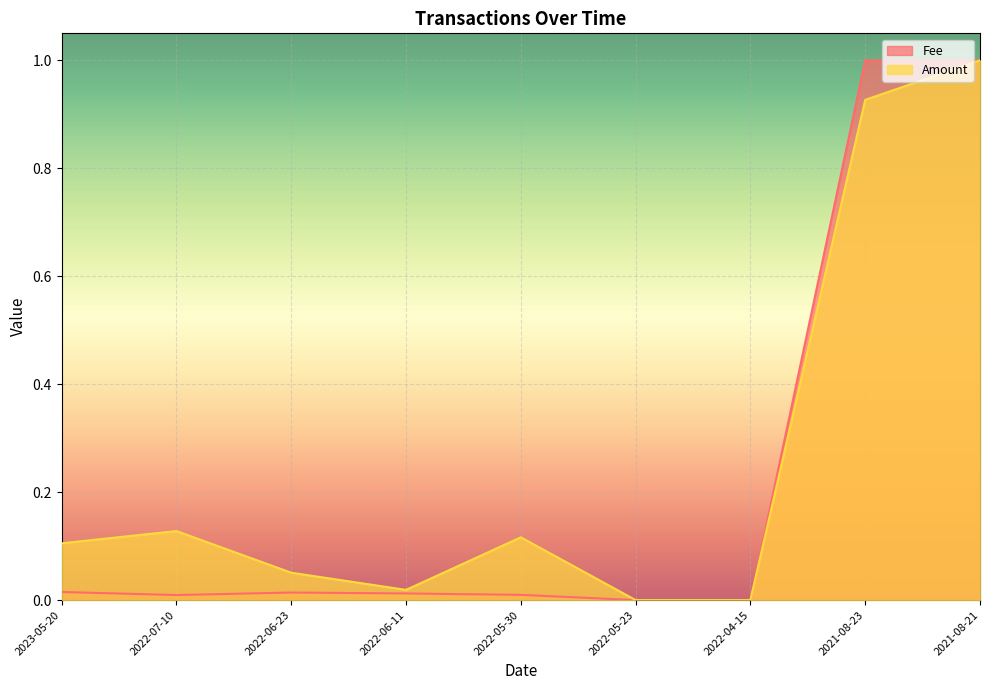

Between 2021-08-21 and 2022-05-30, which is larger?

2021-08-21